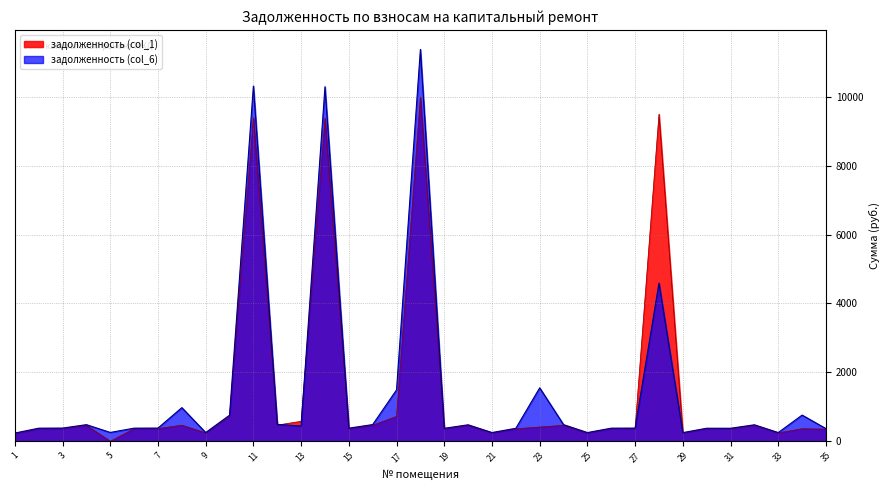

What is the lowest value of the задолженность (col_6) series?

238.3